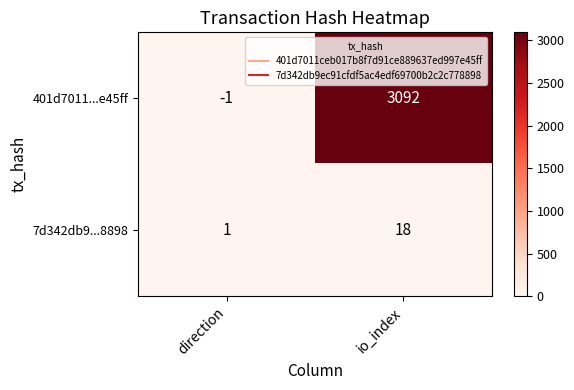

At which label does 7d342db9...8898 reach its peak?

io_index